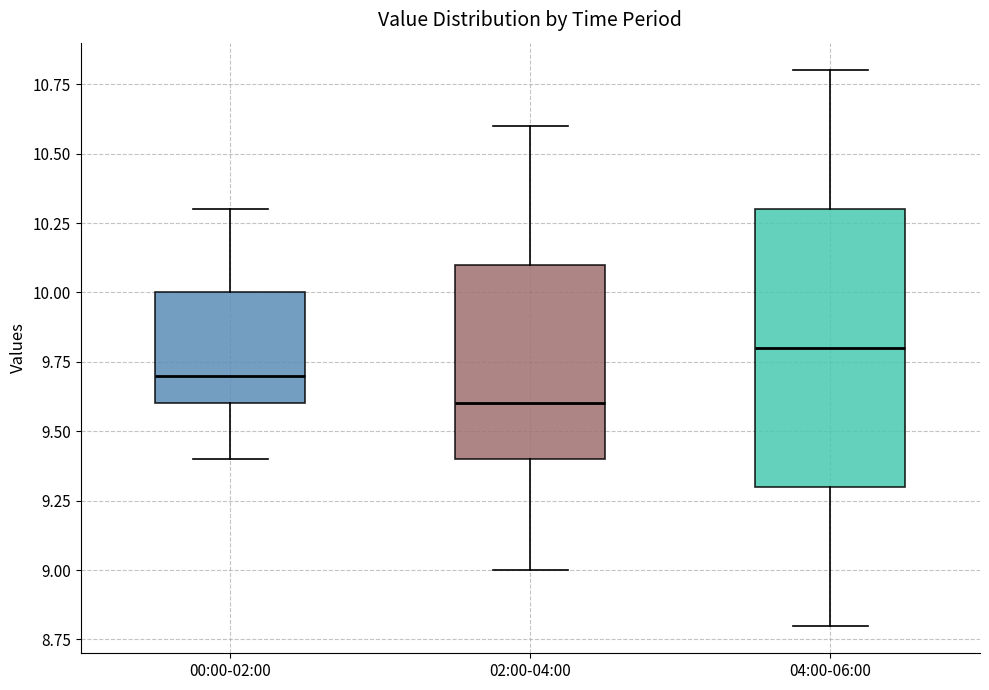

Comparing the boxes themselves (not the whiskers), which one is the tallest?

04:00-06:00